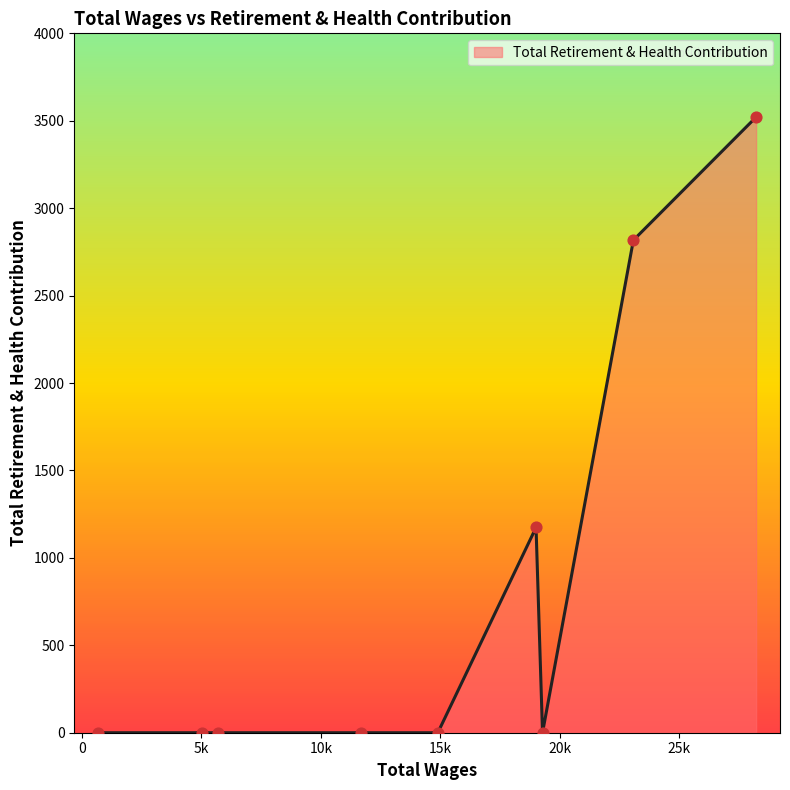

What is the difference between the maximum and minimum values?

3521